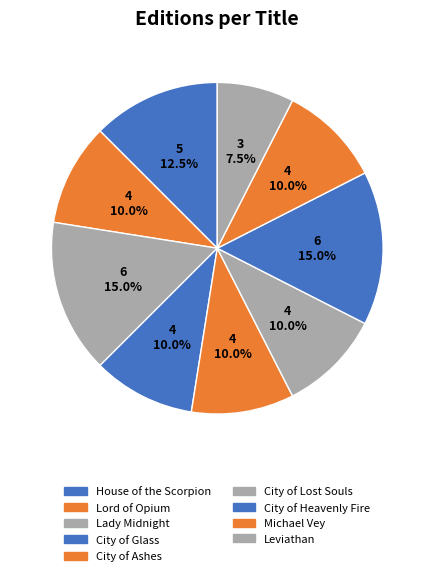

The House of the Scorpion slice represents 25% of the pie. True or false?

False